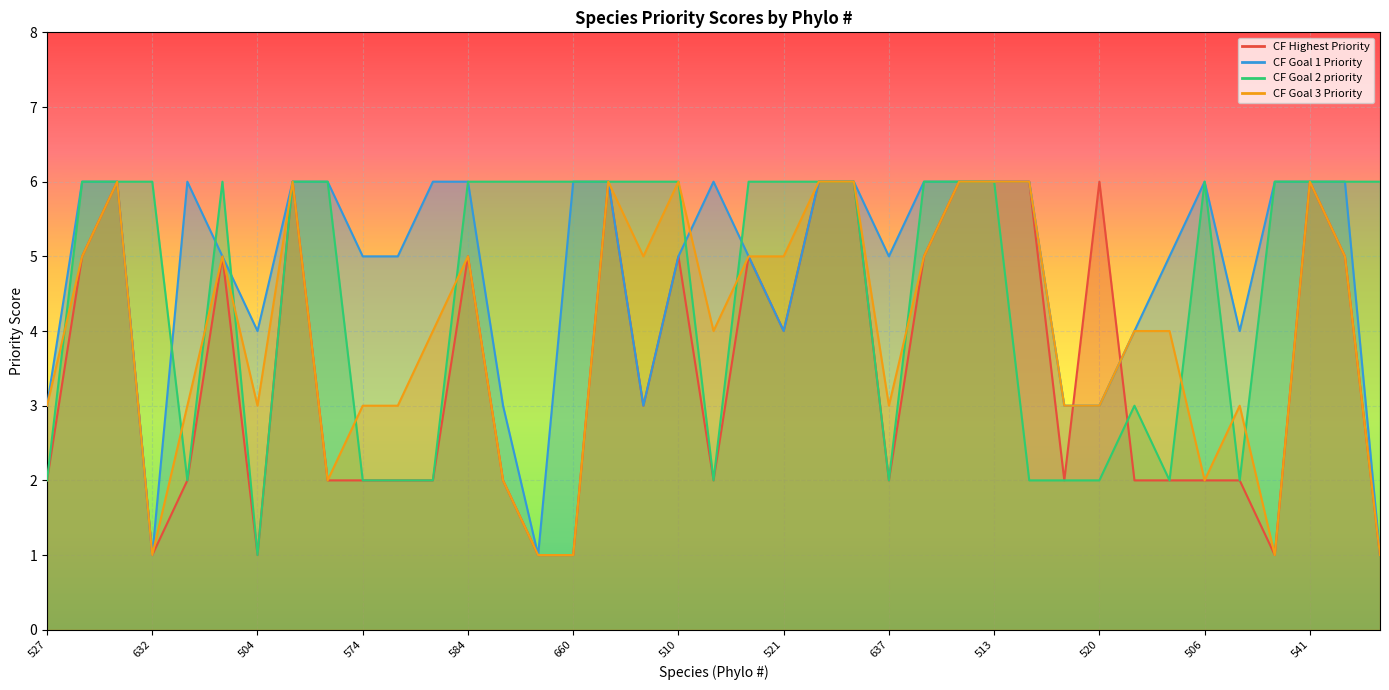

How many values in the CF Goal 3 Priority series exceed 4?

18